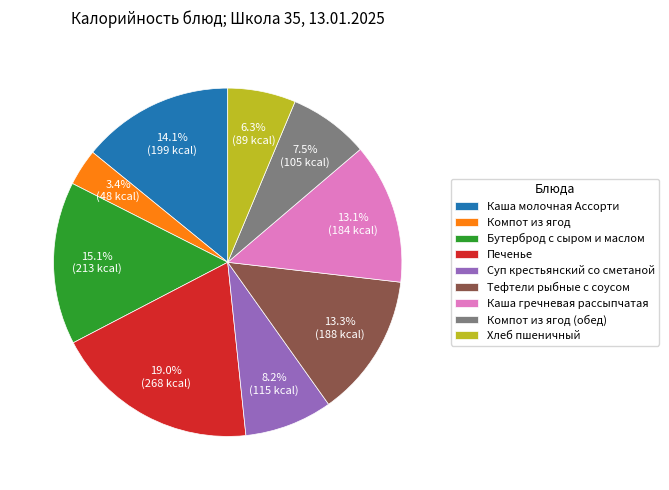

True or false: Каша гречневая рассыпчатая accounts for 13% of the total.

True